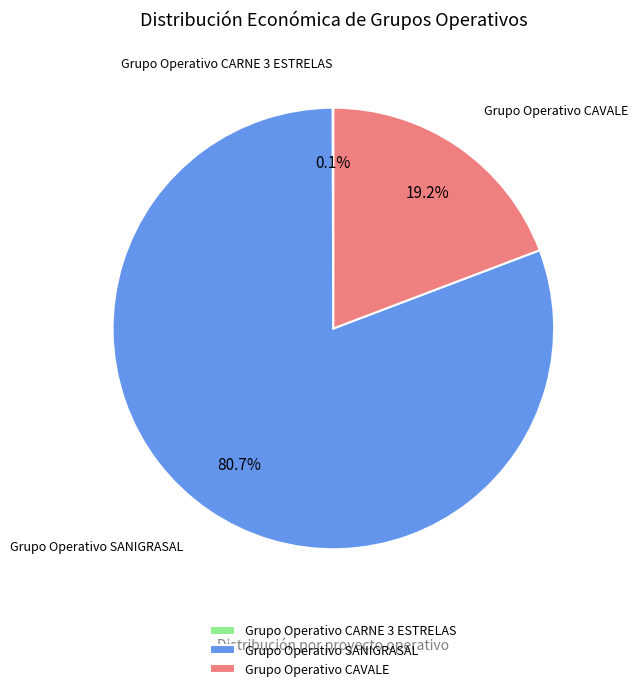

What is the total percentage of Grupo Operativo CAVALE and Grupo Operativo SANIGRASAL?

99.9%